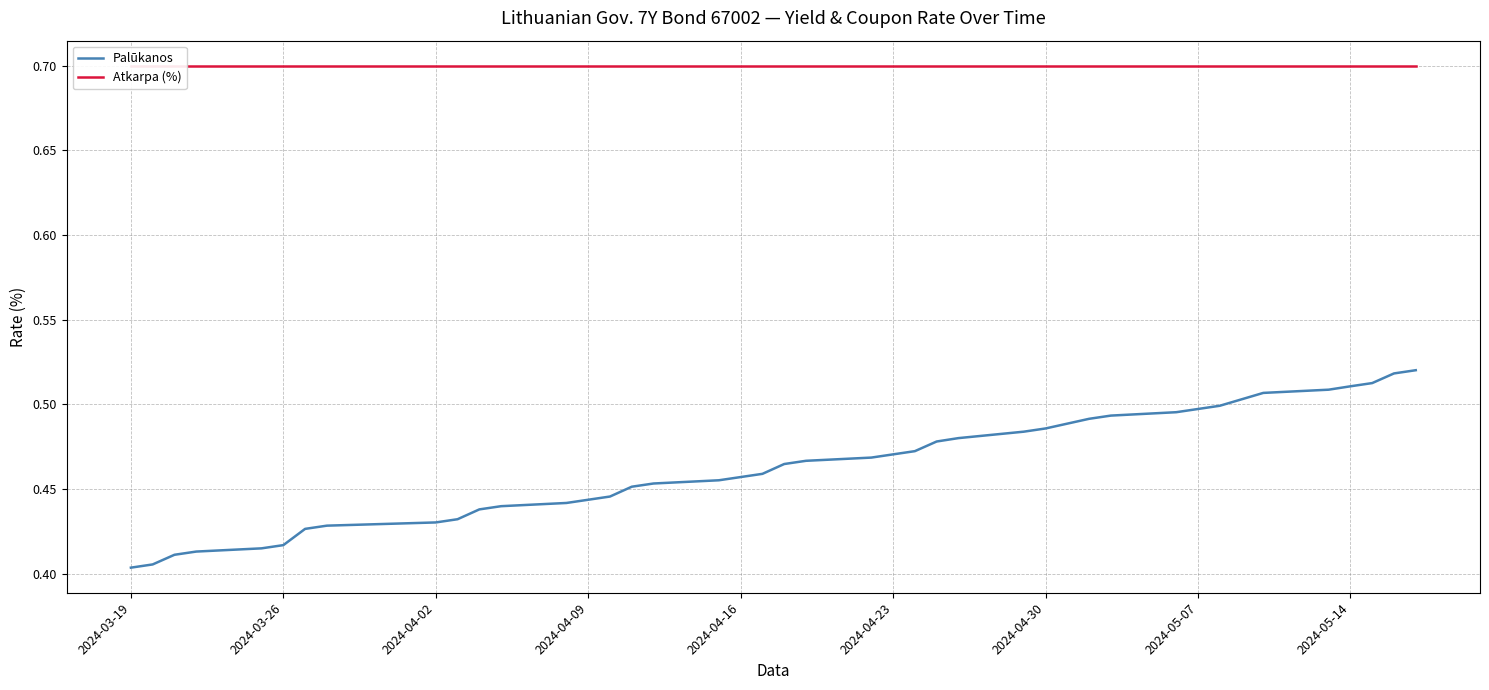

True or false: Palūkanos has a value of 0.8 at 2024-04-16.

False